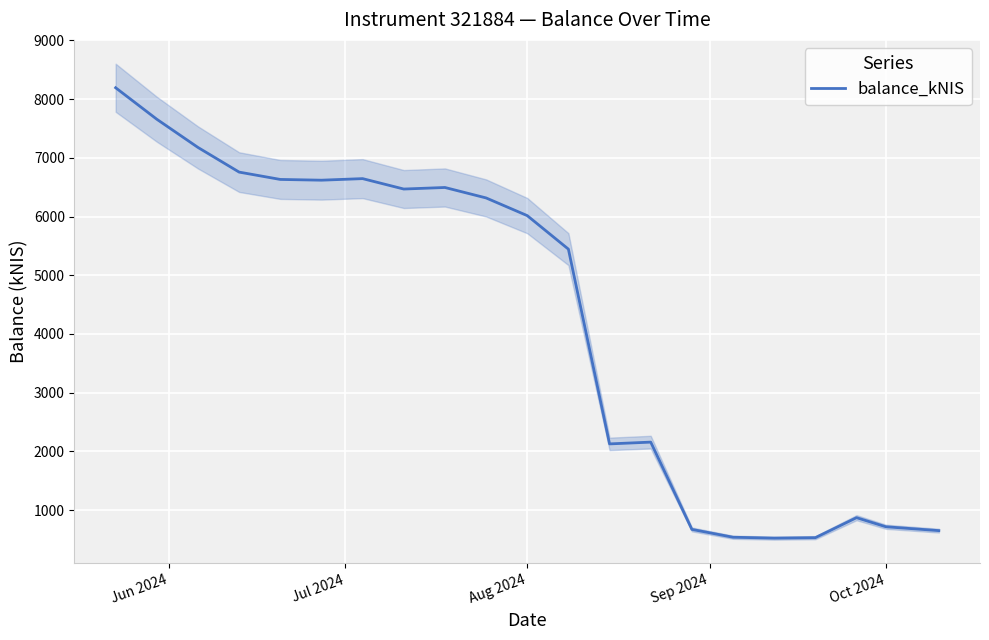

What is the maximum value shown in the chart?

8193.1